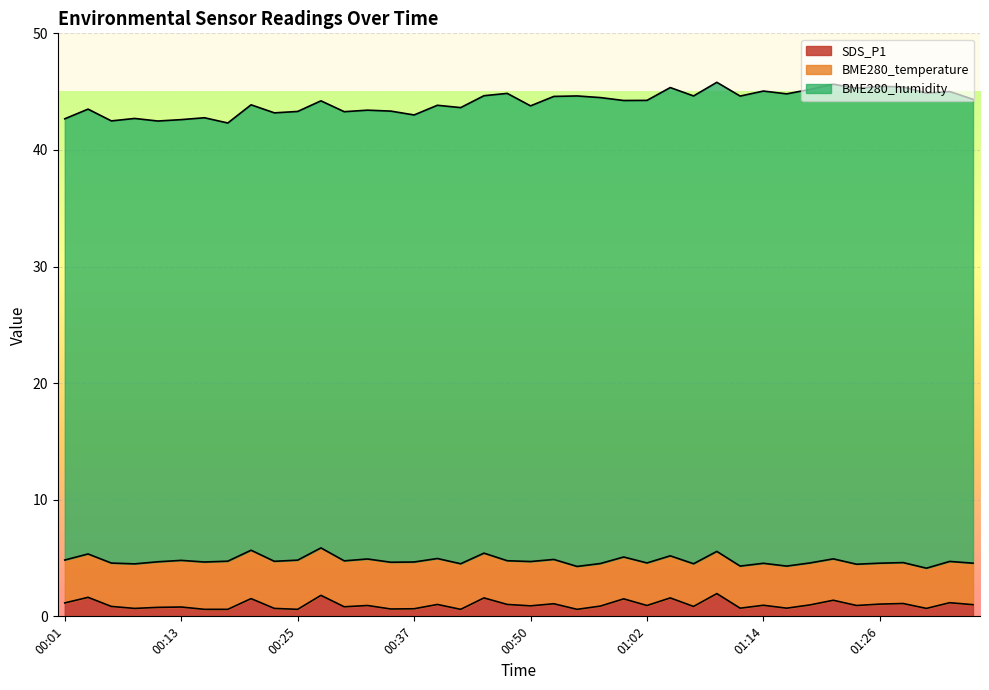

Reading left to right, list all the values displayed in this chart.

BME280_temperature: 00:01=3.7	00:03=3.7	00:06=3.7	00:08=3.8	00:11=3.9	00:13=4.0	00:16=4.1	00:18=4.1	00:20=4.2	00:23=4.0	00:25=4.2	00:28=4.1	00:30=3.9	00:33=4.0	00:35=4.0	00:37=4.0	00:40=3.9	00:42=3.9	00:45=3.8	00:47=3.8	00:50=3.8	00:52=3.8	00:54=3.7	00:57=3.6	00:59=3.6	01:02=3.6	01:04=3.6	01:07=3.7	01:09=3.6	01:11=3.6	01:14=3.6	01:16=3.6	01:19=3.6	01:21=3.5	01:24=3.5	01:26=3.5	01:28=3.5	01:31=3.5	01:33=3.5	01:36=3.6
BME280_humidity: 00:01=37.8	00:03=38.1	00:06=37.9	00:08=38.2	00:11=37.8	00:13=37.8	00:16=38.1	00:18=37.6	00:20=38.2	00:23=38.5	00:25=38.5	00:28=38.3	00:30=38.5	00:33=38.5	00:35=38.7	00:37=38.3	00:40=38.9	00:42=39.1	00:45=39.2	00:47=40.1	00:50=39.1	00:52=39.7	00:54=40.4	00:57=40.0	00:59=39.1	01:02=39.7	01:04=40.2	01:07=40.1	01:09=40.2	01:11=40.3	01:14=40.5	01:16=40.5	01:19=40.6	01:21=40.7	01:24=40.8	01:26=40.9	01:28=40.8	01:31=40.7	01:33=40.3	01:36=39.8
SDS_P1: 00:01=1.1	00:03=1.6	00:06=0.8	00:08=0.7	00:11=0.8	00:13=0.8	00:16=0.6	00:18=0.6	00:20=1.5	00:23=0.7	00:25=0.6	00:28=1.8	00:30=0.8	00:33=0.9	00:35=0.6	00:37=0.7	00:40=1.0	00:42=0.6	00:45=1.6	00:47=1.0	00:50=0.9	00:52=1.1	00:54=0.6	00:57=0.9	00:59=1.5	01:02=0.9	01:04=1.6	01:07=0.8	01:09=1.9	01:11=0.7	01:14=0.9	01:16=0.7	01:19=1.0	01:21=1.4	01:24=0.9	01:26=1.1	01:28=1.1	01:31=0.7	01:33=1.2	01:36=1.0